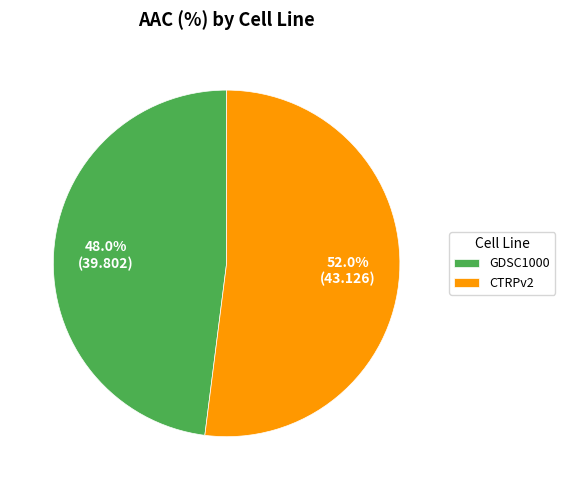

To the nearest percent, what is the difference between the largest and smallest slice percentages?

4%